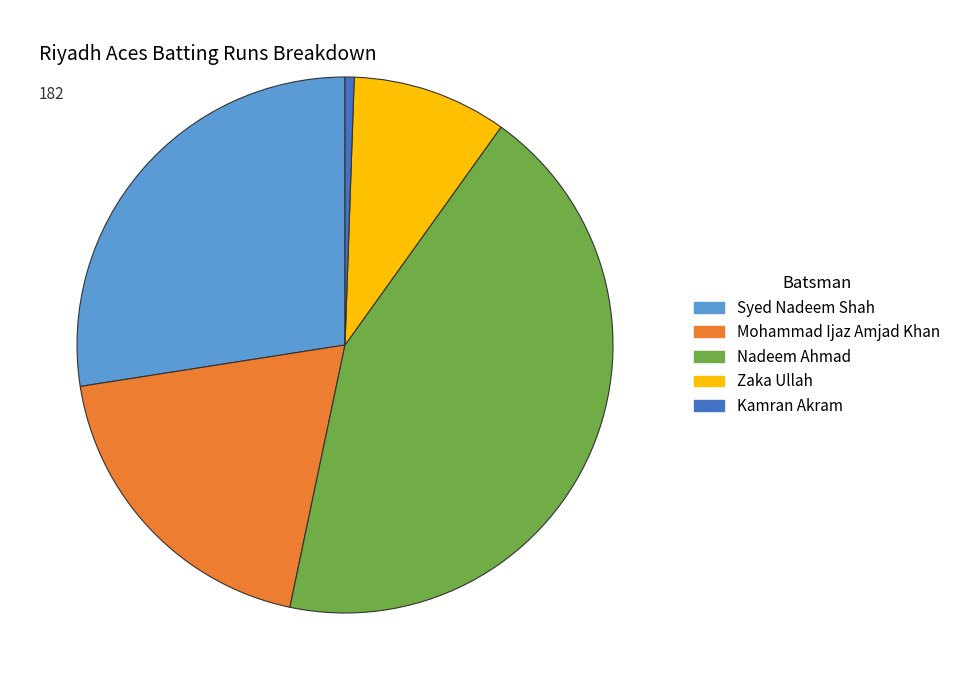

Do Nadeem Ahmad and Kamran Akram together represent more than half of the pie?

No